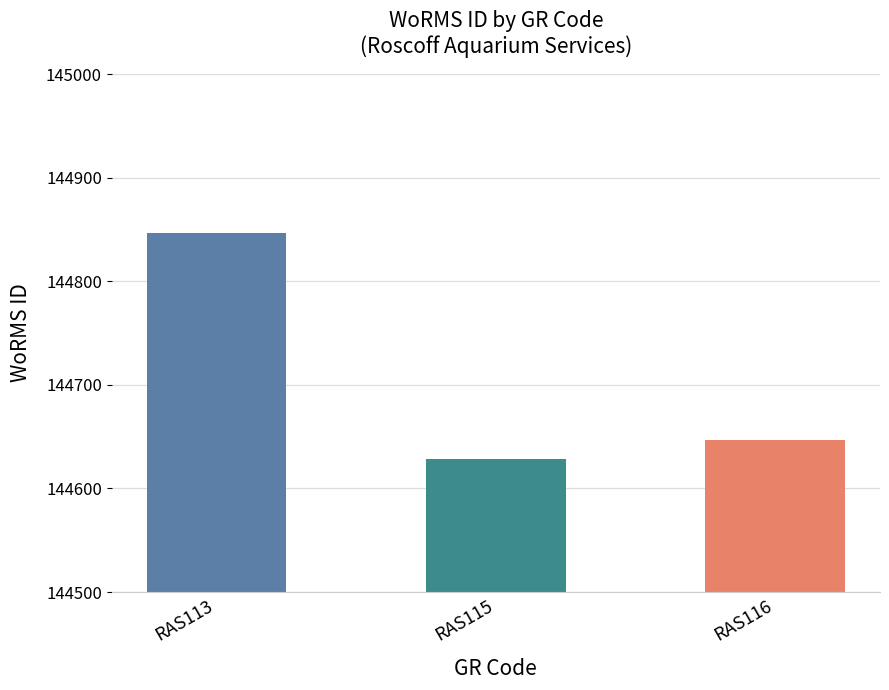

Between RAS113 and RAS116, which is larger?

RAS113